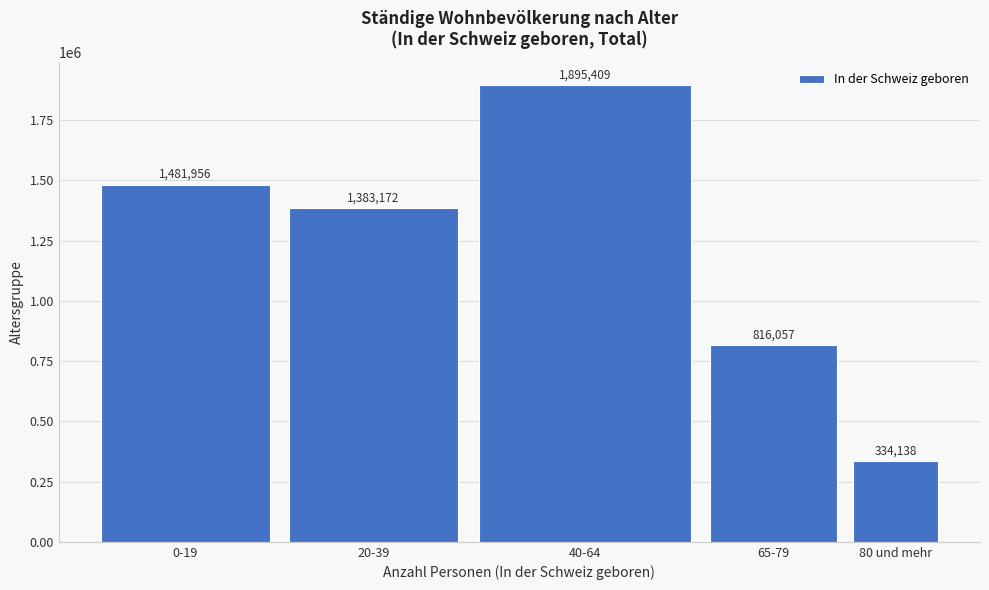

Reading left to right, extract all data points from this chart.

1481956	1383172	1895409	816057	334138